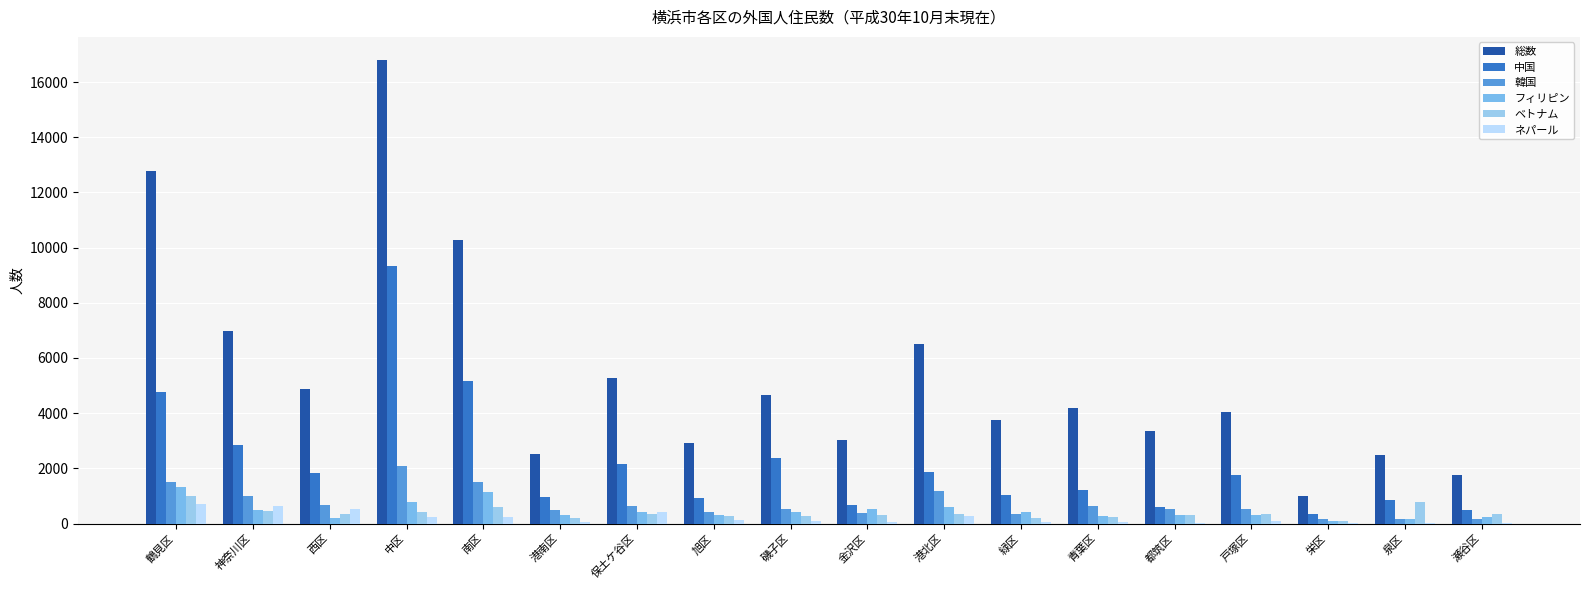

Which series has the largest total across all categories?

総数